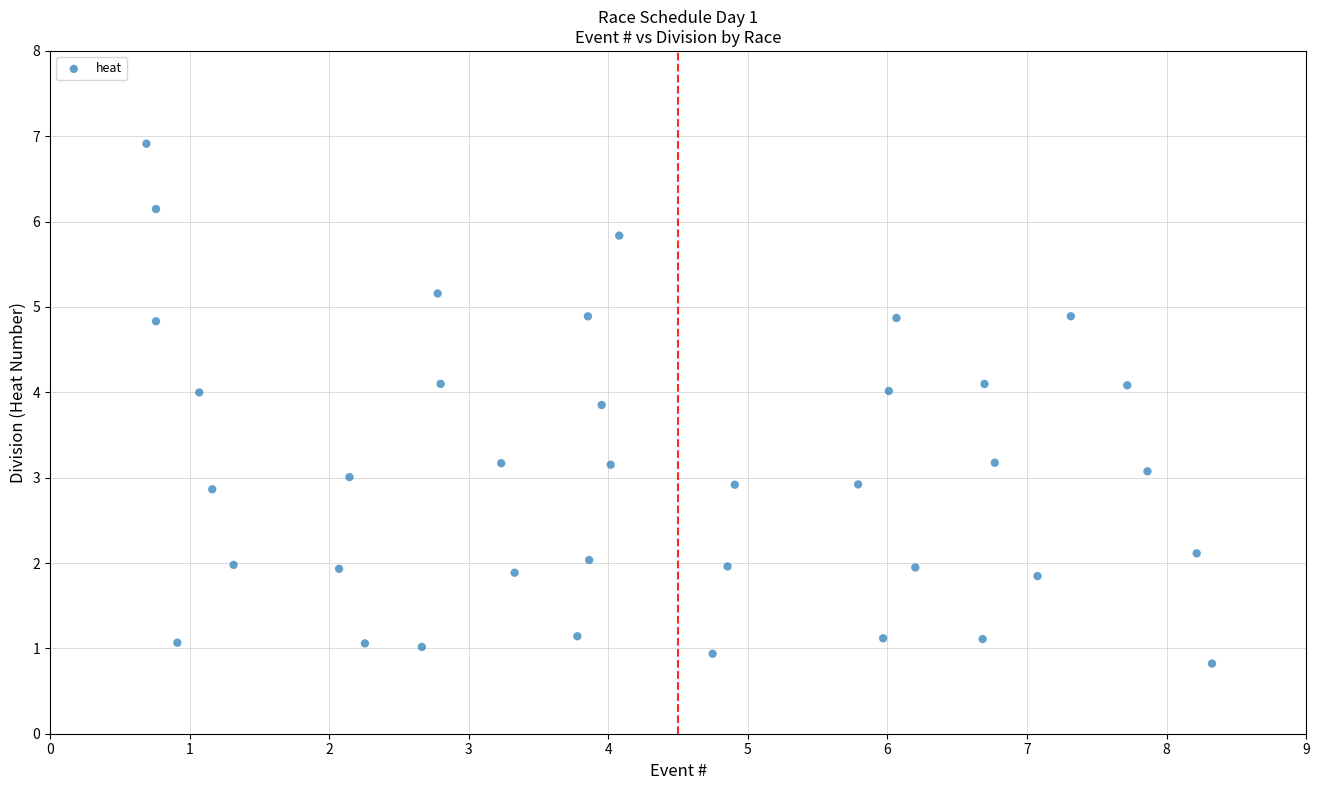

What is the range of Y values (max minus min)?

6.1